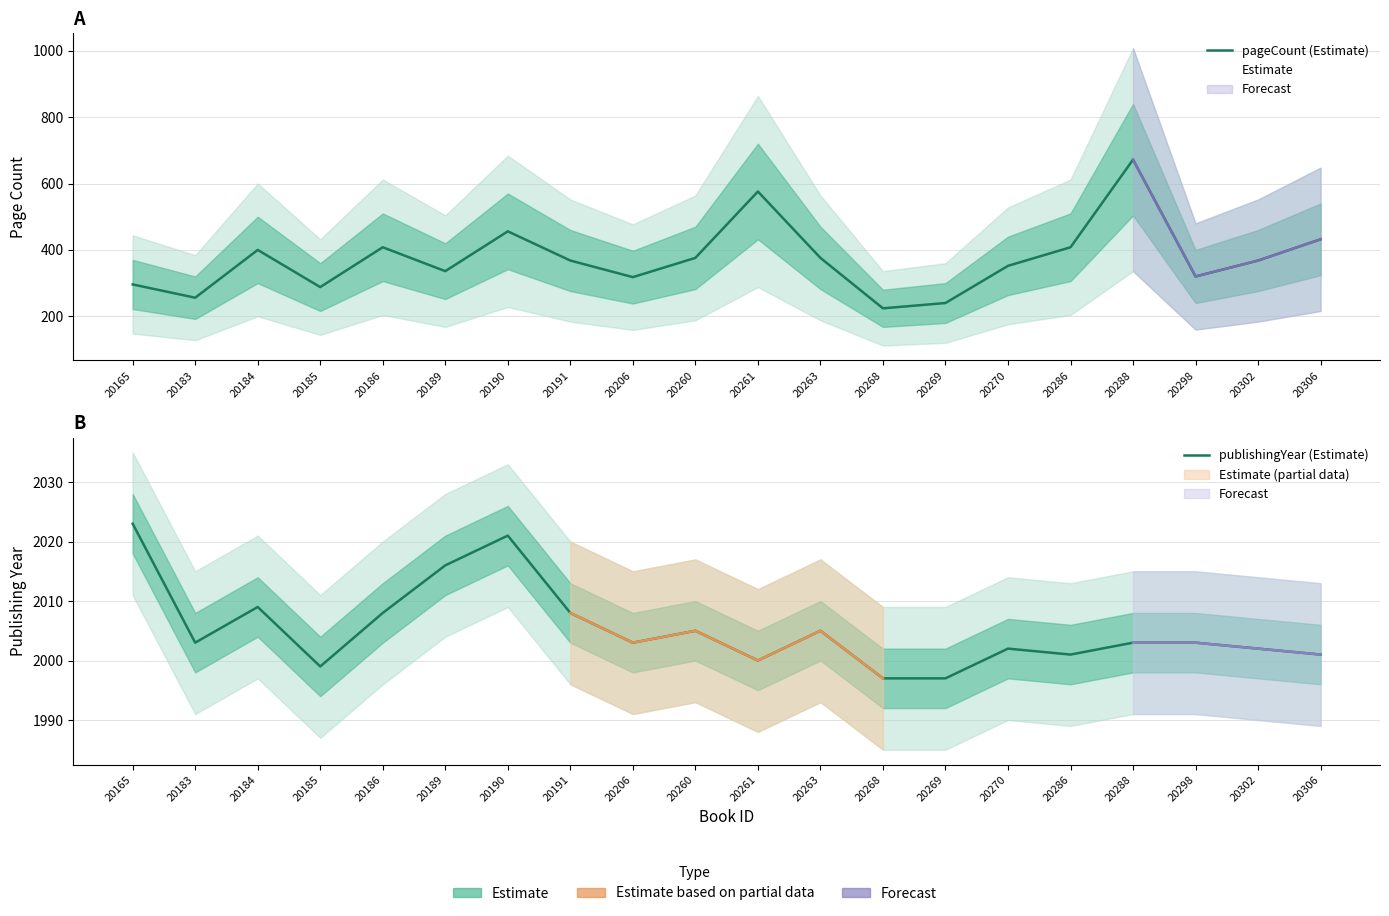

At how many categories does at least one series exceed 1181?

20